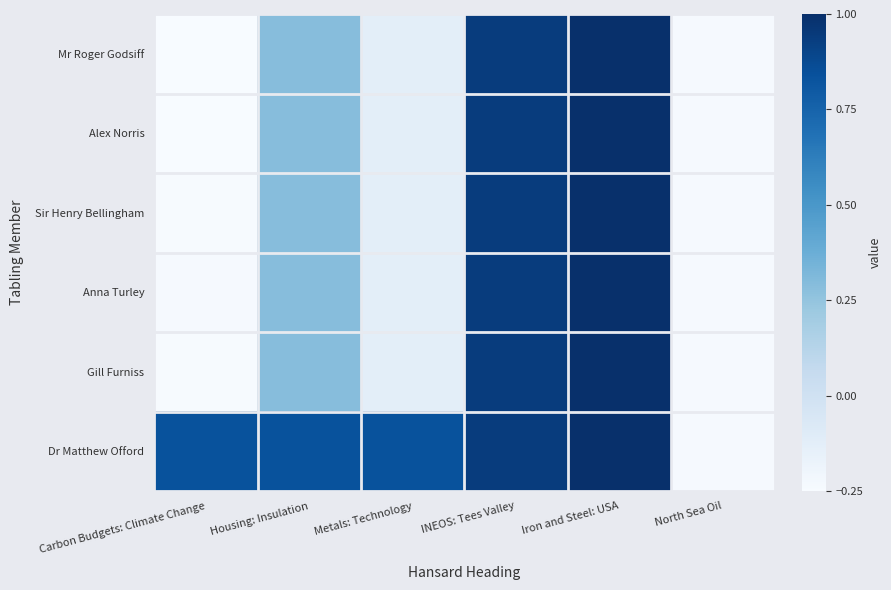

Count the number of categories in the chart.

6